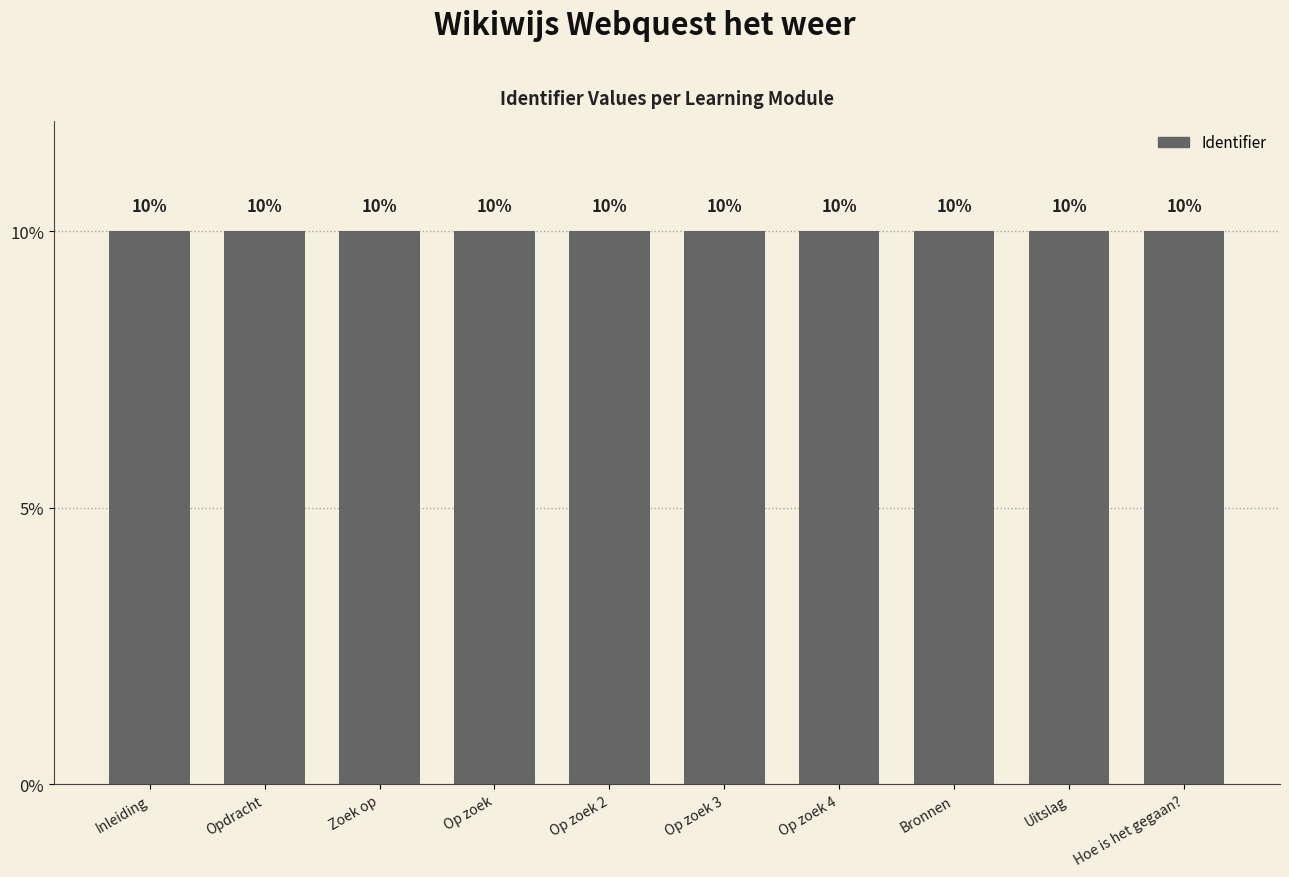

What is the ratio of the value at Zoek op to the value at Op zoek 3?

1.0